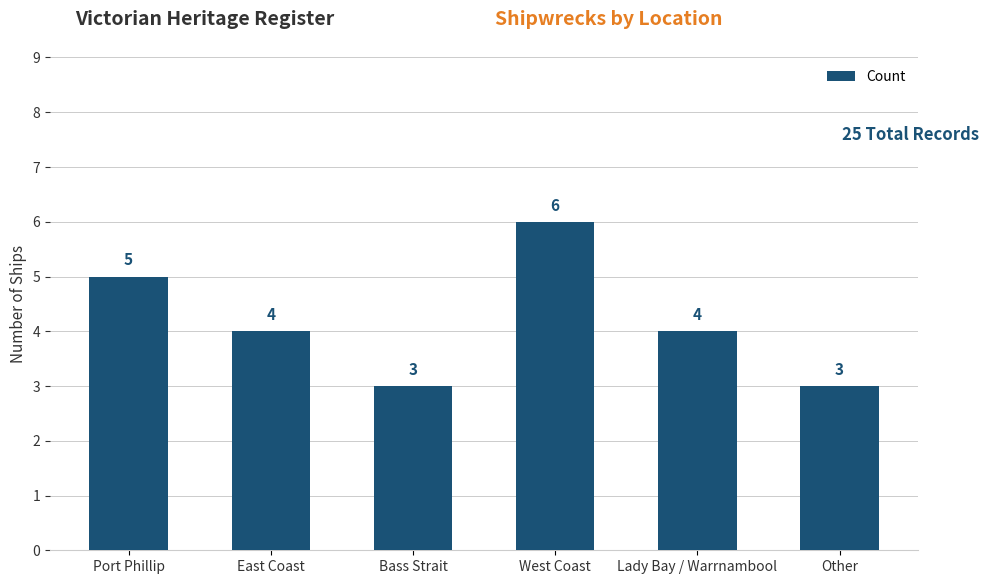

What is the change in value from Port Phillip to Bass Strait?

-2